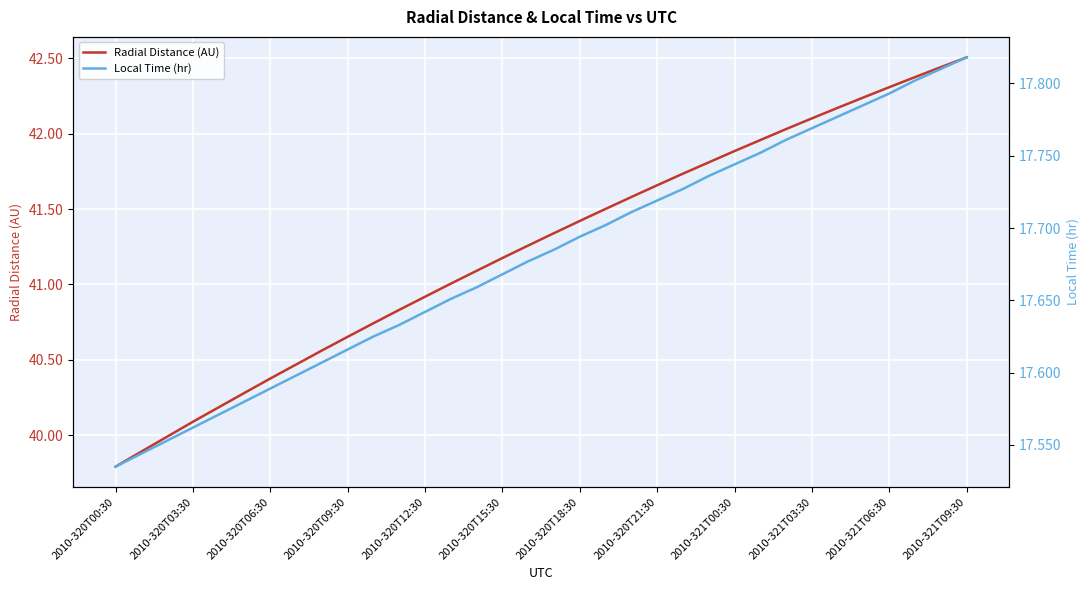

What is the maximum value shown in the chart?

42.5